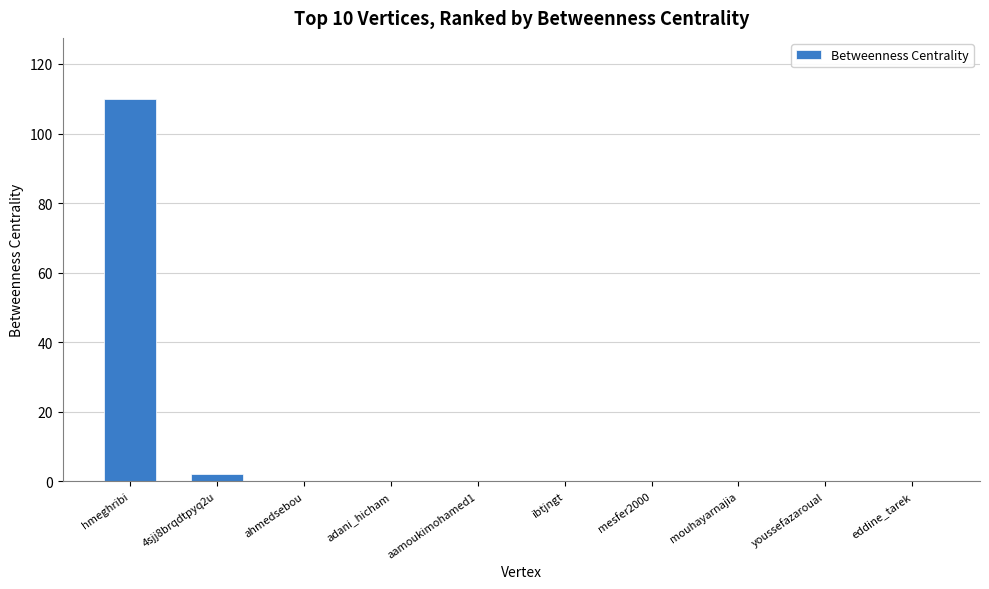

What is the difference between the values at aamoukimohamed1 and hmeghribi?

110